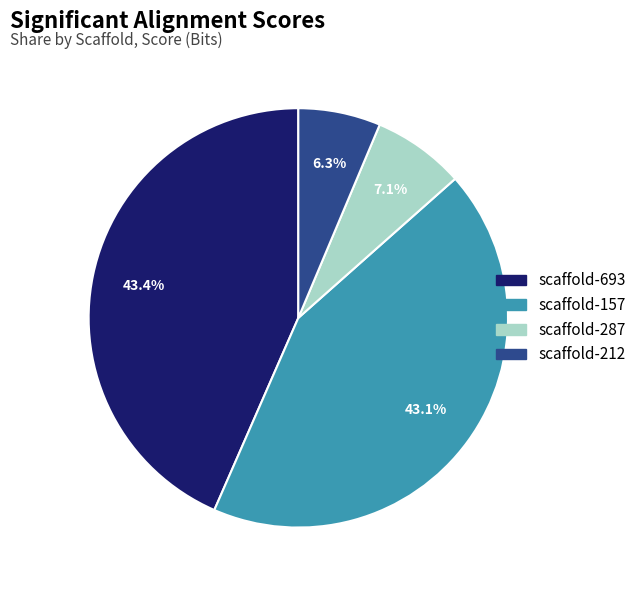

What portion of the pie excludes scaffold-287?

92.9%